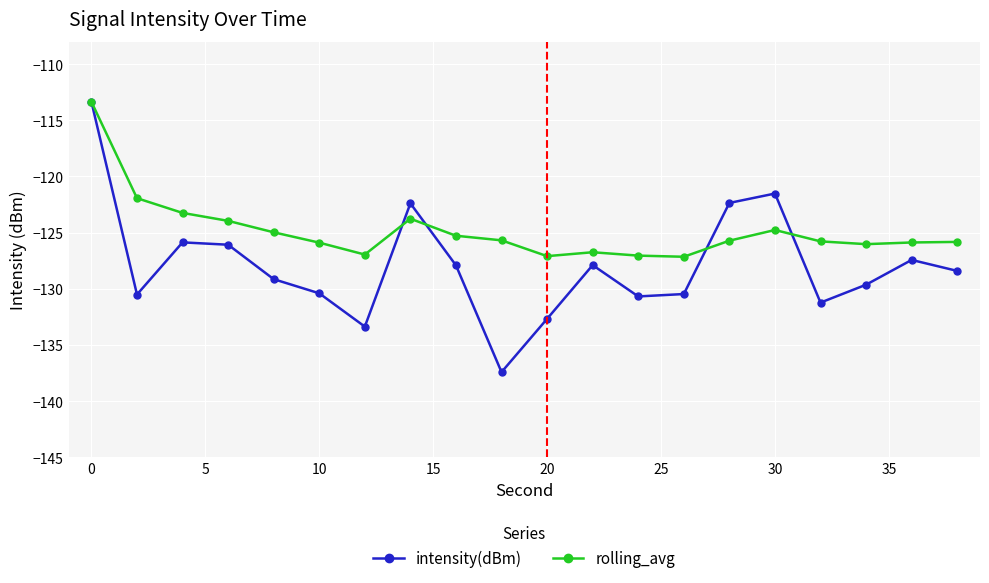

Which series has the largest total across all categories?

rolling_avg